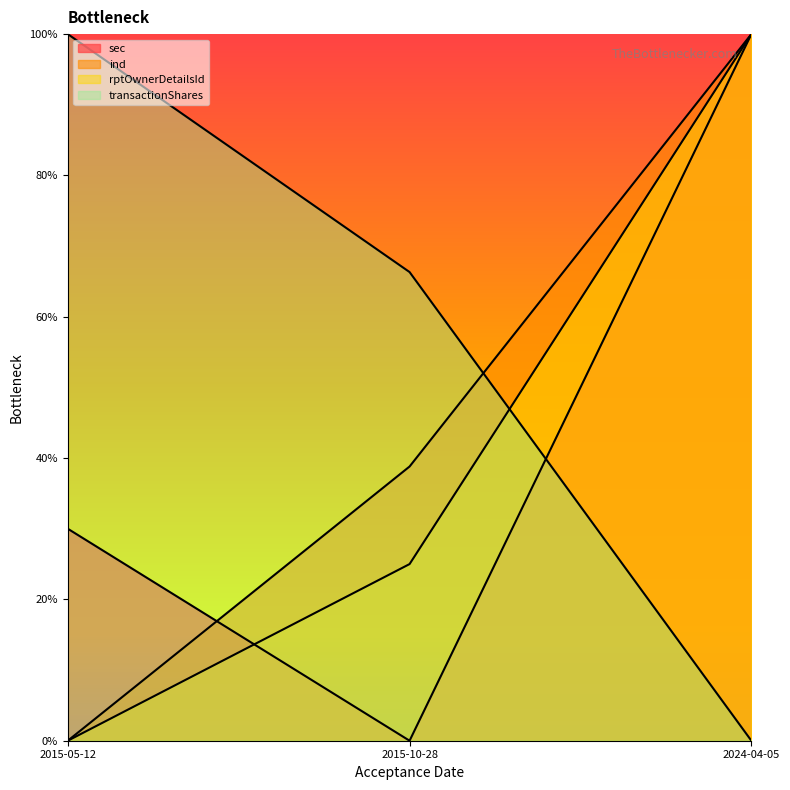

Reading left to right, list all the values displayed in this chart.

sec: 2015-05-12=30.0	2015-10-28=0.0	2024-04-05=100.0
ind: 2015-05-12=0.0	2015-10-28=38.8	2024-04-05=100.0
rptOwnerDetailsId: 2015-05-12=0.0	2015-10-28=25.0	2024-04-05=100.0
transactionShares: 2015-05-12=100.0	2015-10-28=66.3	2024-04-05=0.0